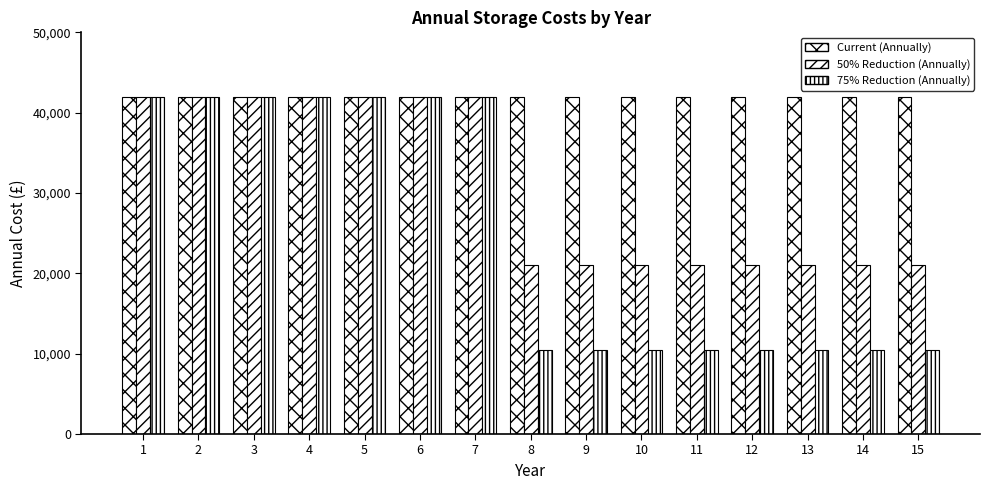

Which category has the lowest value across all series?

8